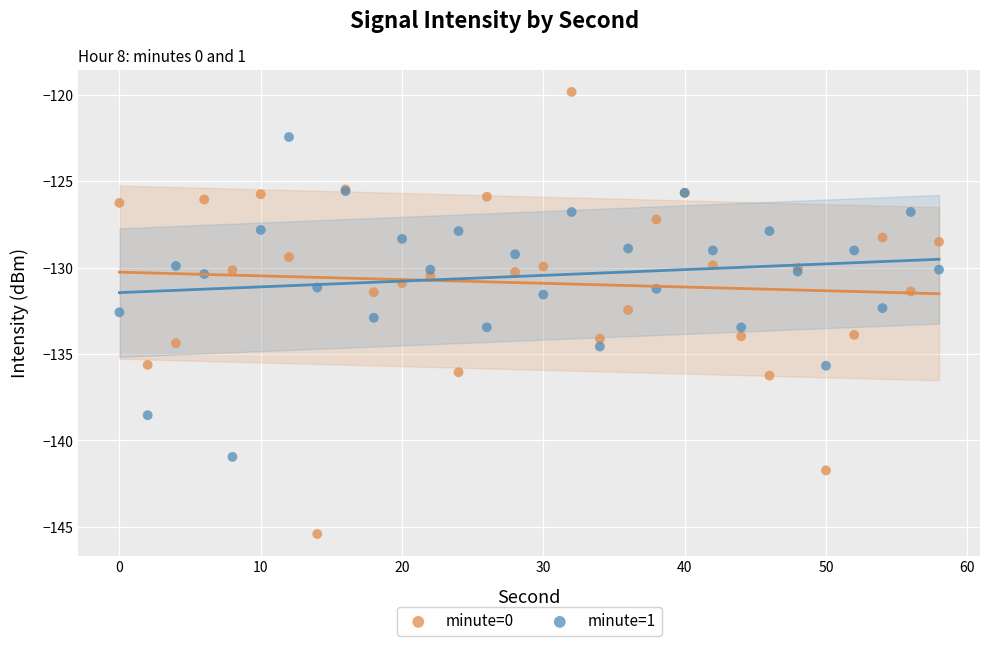

Which series has the widest spread of Y values?

minute=0